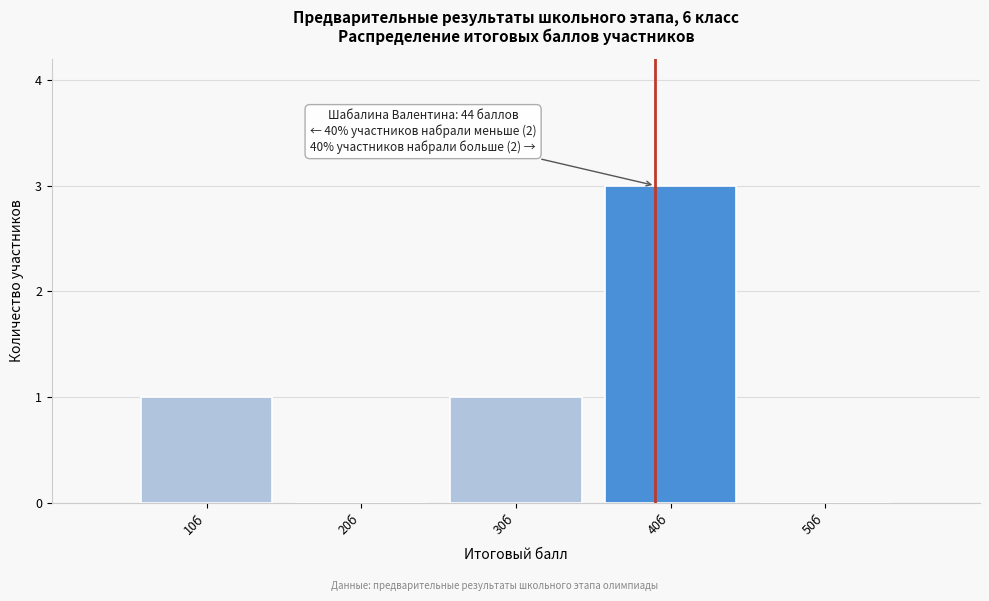

Reading left to right, what are all the values shown in this chart?

10б=1	20б=0	30б=1	40б=3	50б=0